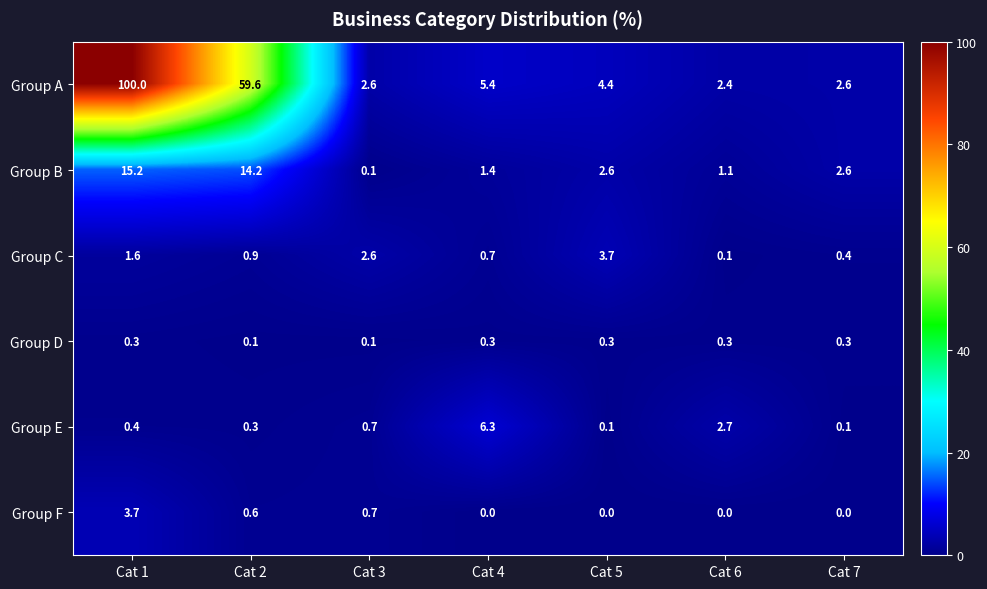

Rank the series at Cat 2 from lowest to highest value.

Group D, Group E, Group F, Group C, Group B, Group A